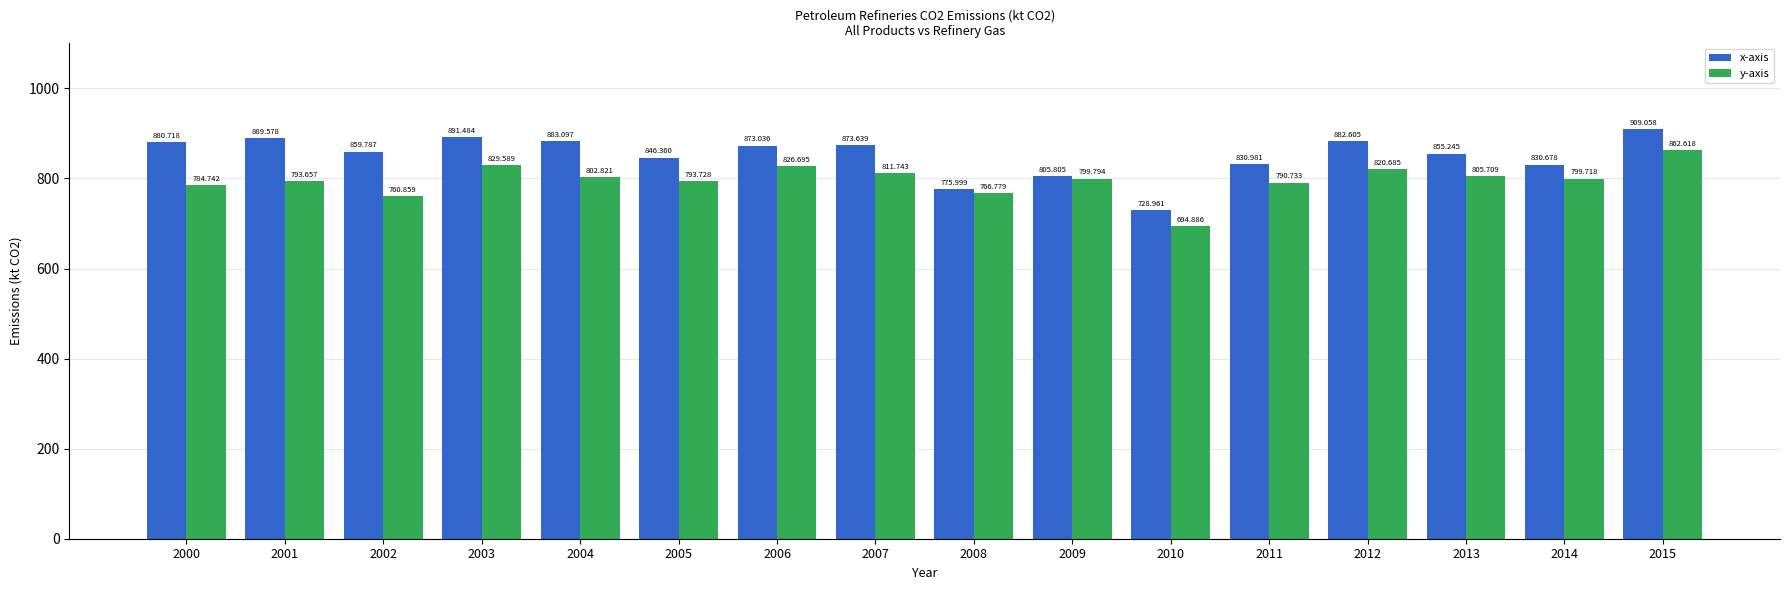

List the series in order of their peak value, lowest first.

y-axis, x-axis